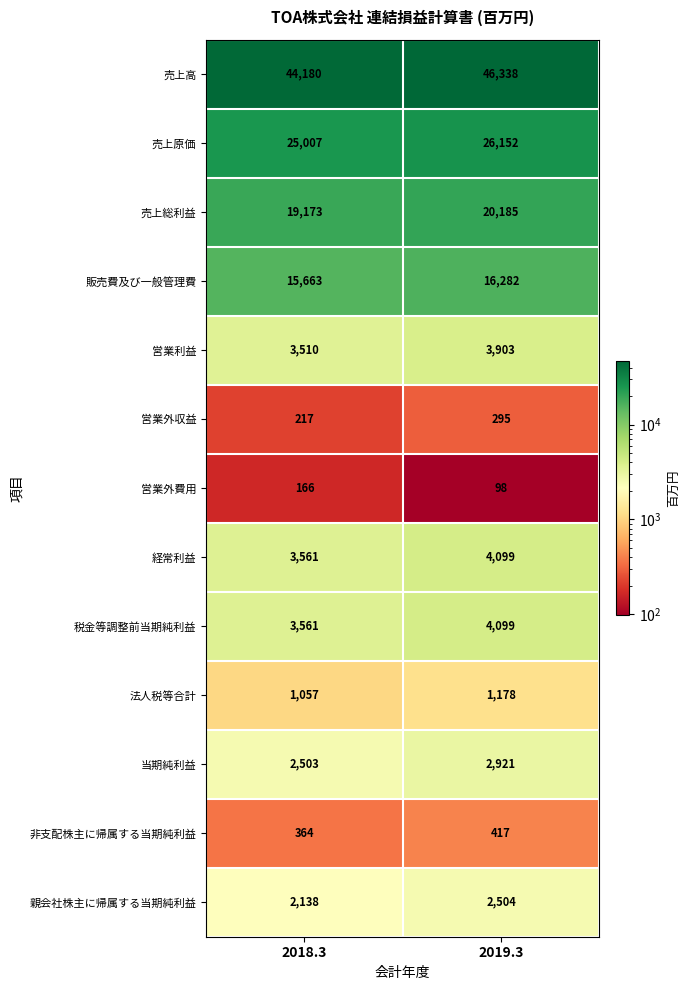

What is the sum of the 当期純利益 values at 2019.3 and 2018.3?

5424